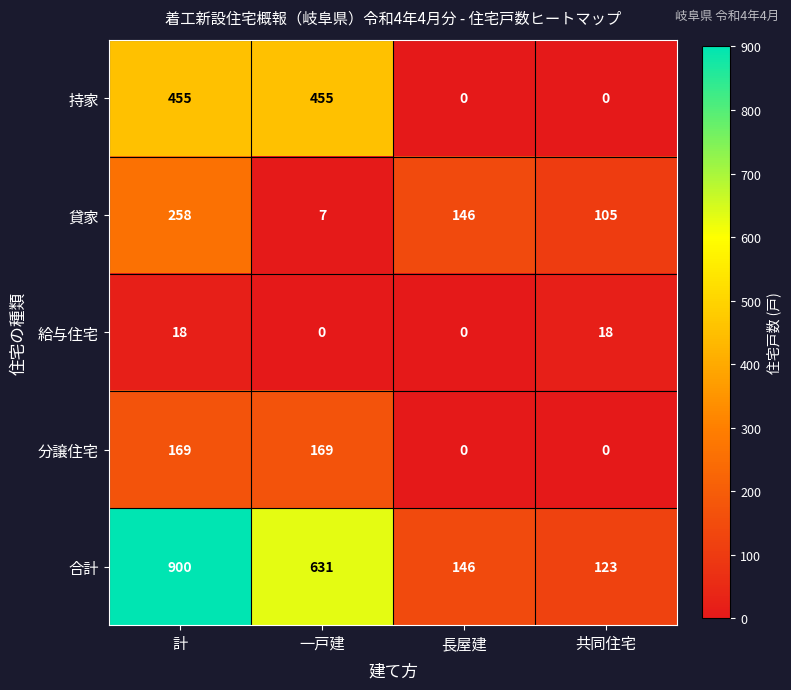

What is the sum of all 貸家 values?

516